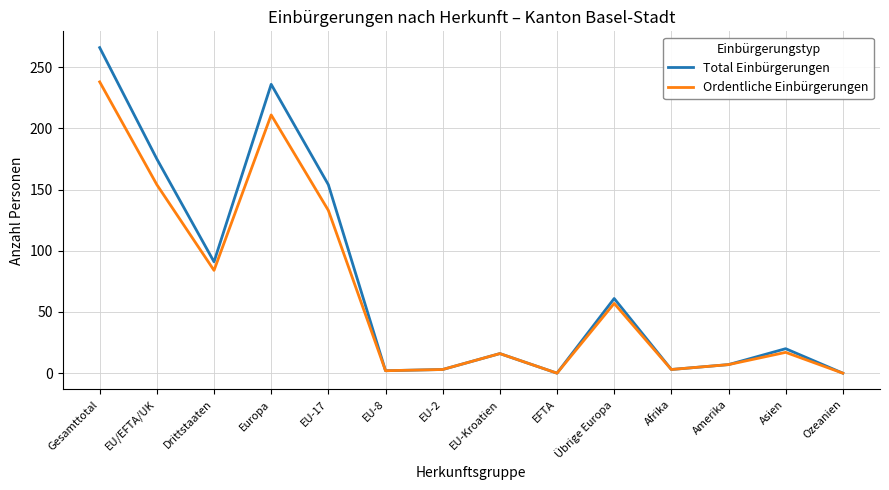

Which series changed the most between Europa and EFTA?

Total Einbürgerungen